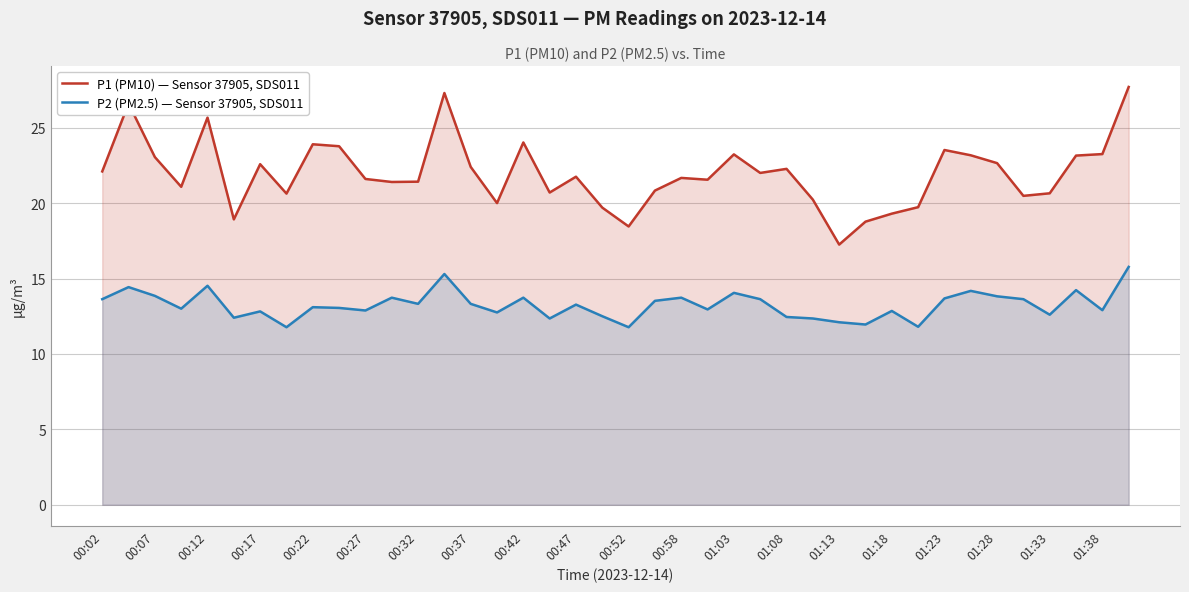

How many data points in P1 (PM10) — Sensor 37905, SDS011 are above 21?

26